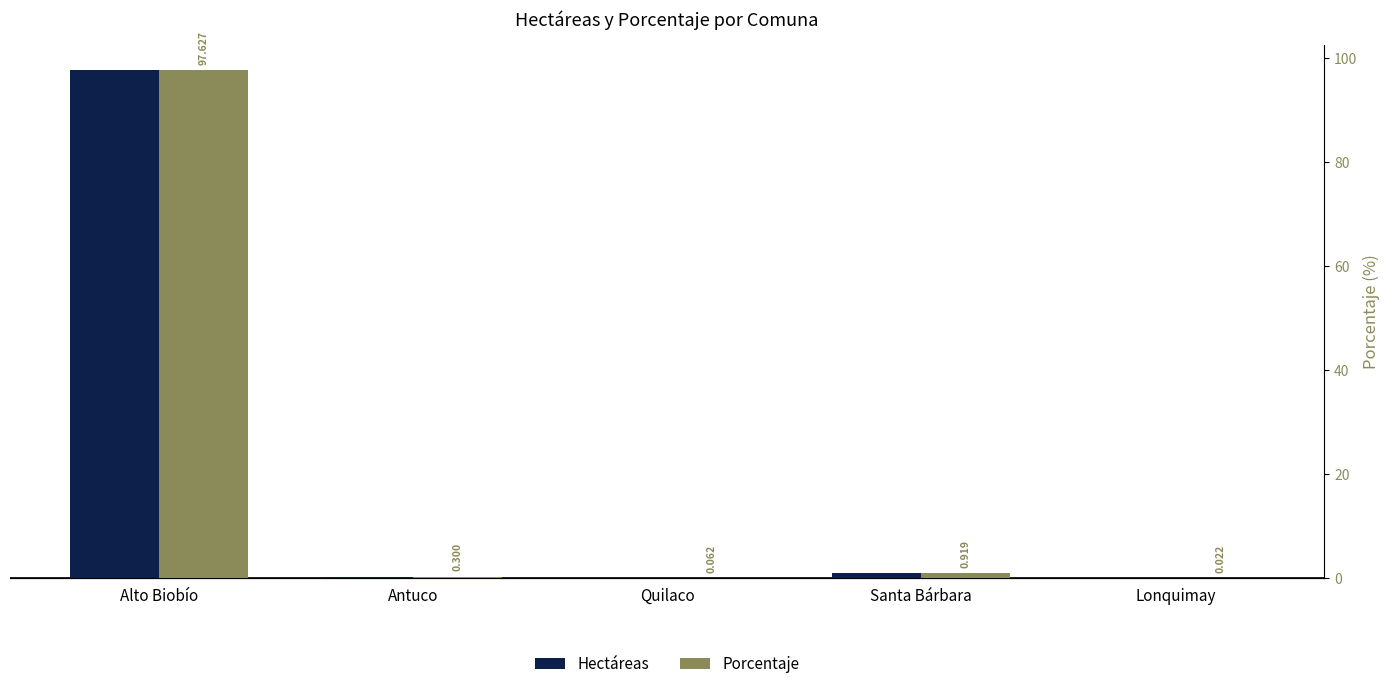

Read the Porcentaje value at Quilaco.

0.1